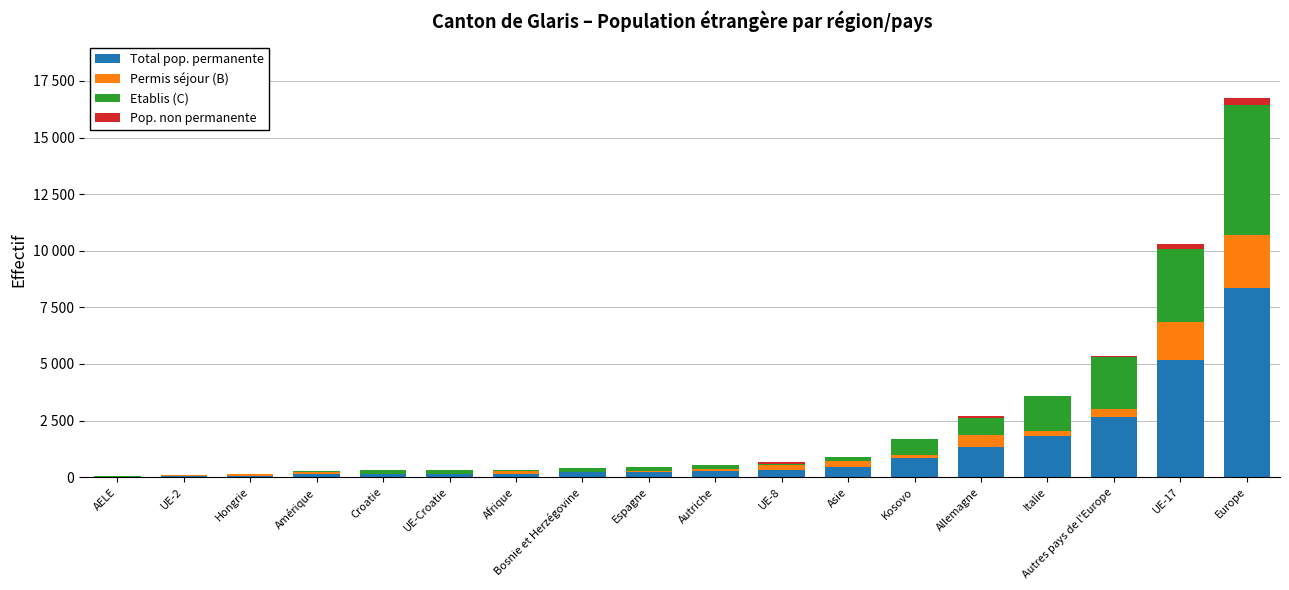

What is the label of the 15th bar from the left?

Italie